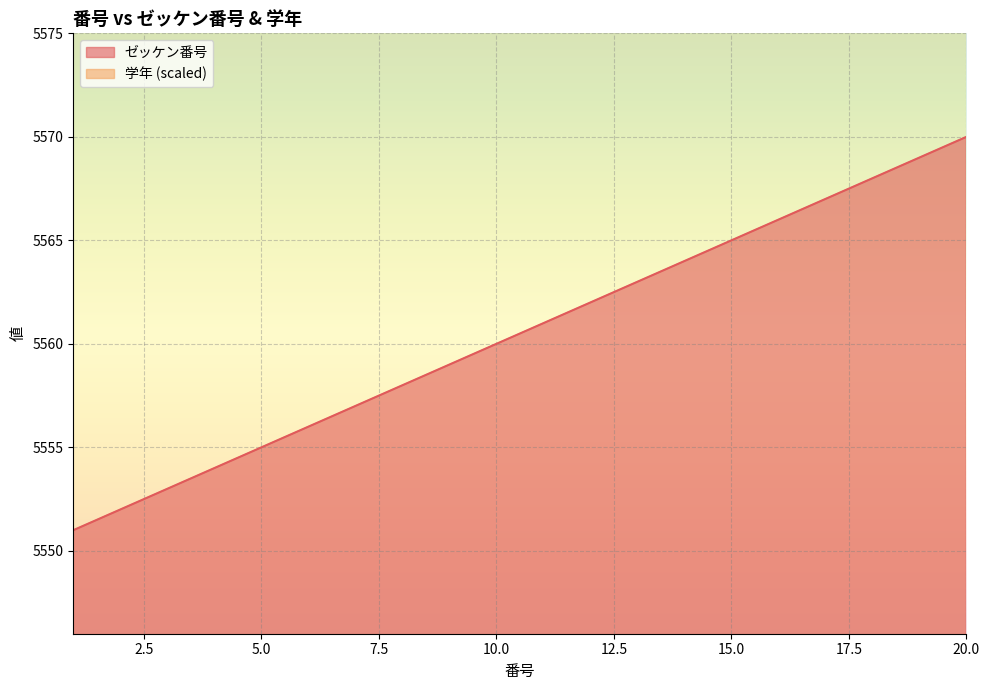

True or false: ゼッケン番号 and 学年 intersect in this chart.

False